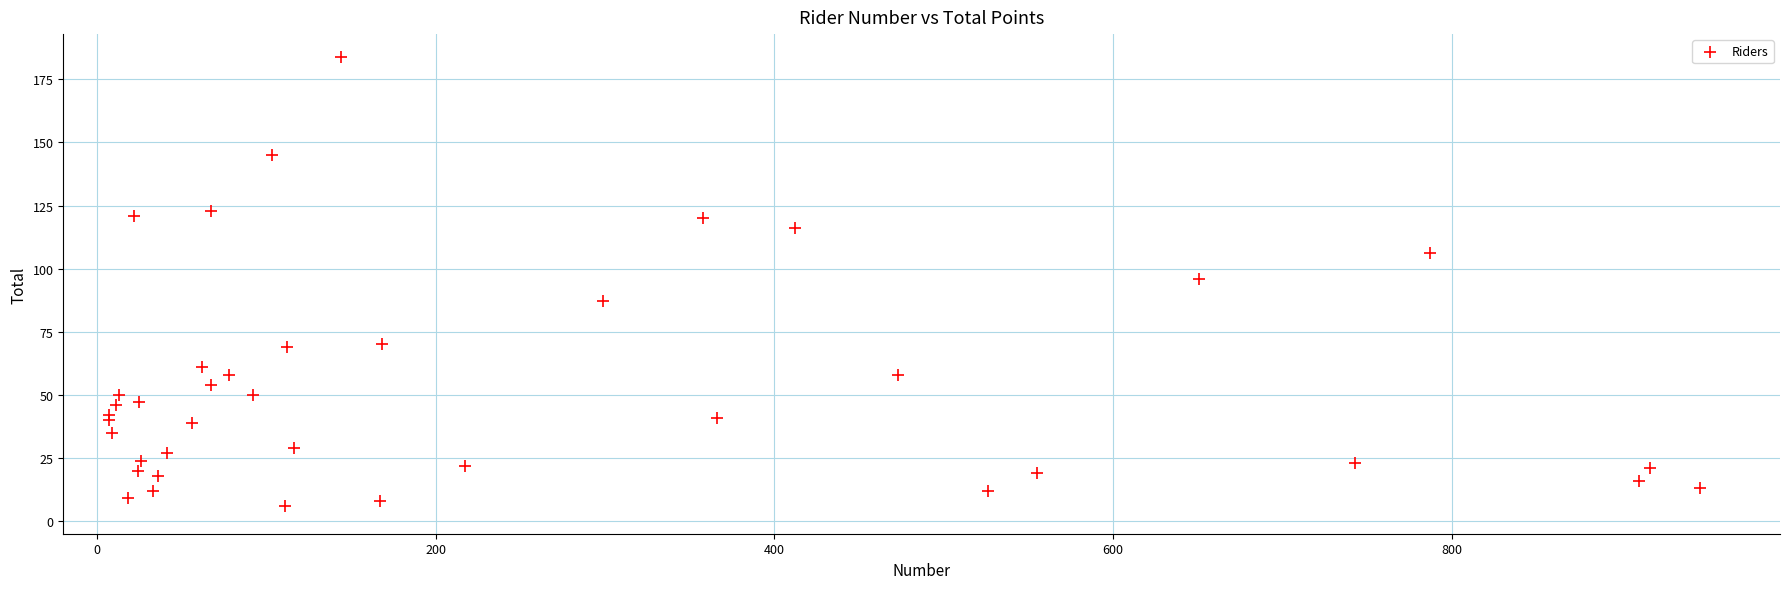

What is the range of X values (max minus min)?

940